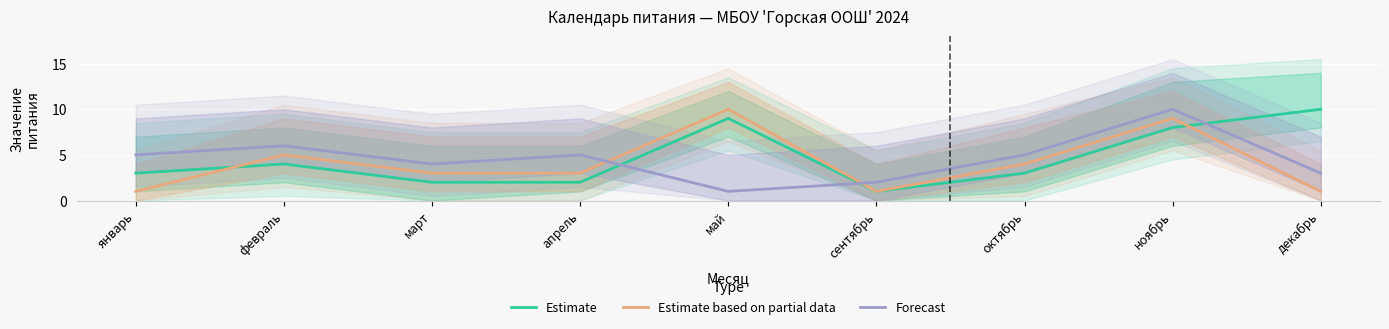

What is the maximum value for Forecast?

10